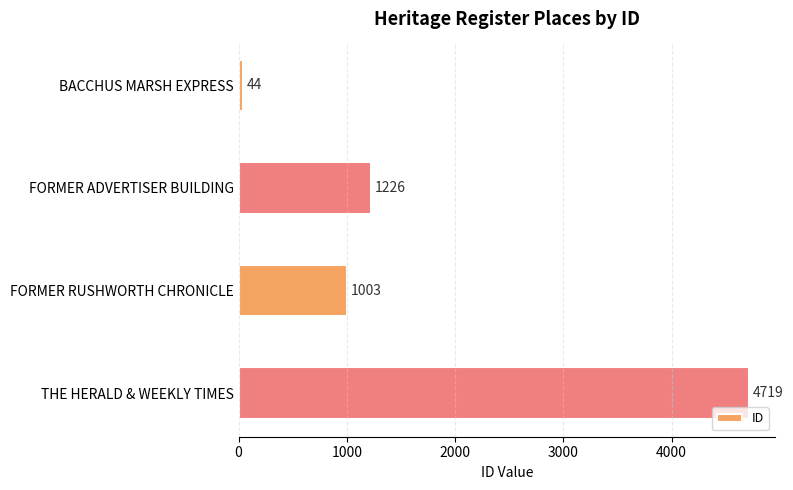

At which label is the value closest to 2381?

FORMER ADVERTISER BUILDING